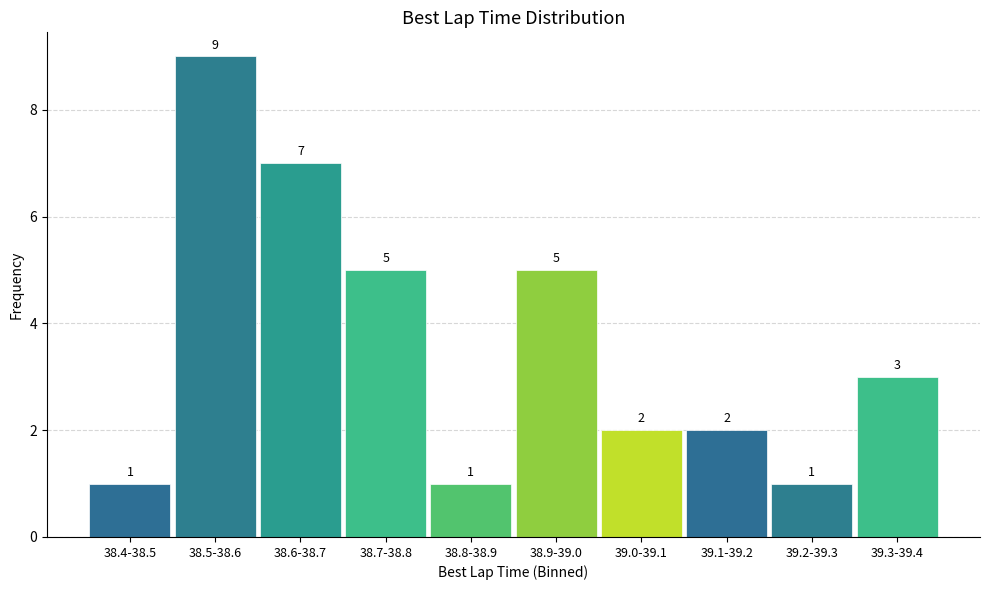

Reading right to left, what are all the values shown in this chart?

39.3-39.4=3	39.2-39.3=1	39.1-39.2=2	39.0-39.1=2	38.9-39.0=5	38.8-38.9=1	38.7-38.8=5	38.6-38.7=7	38.5-38.6=9	38.4-38.5=1